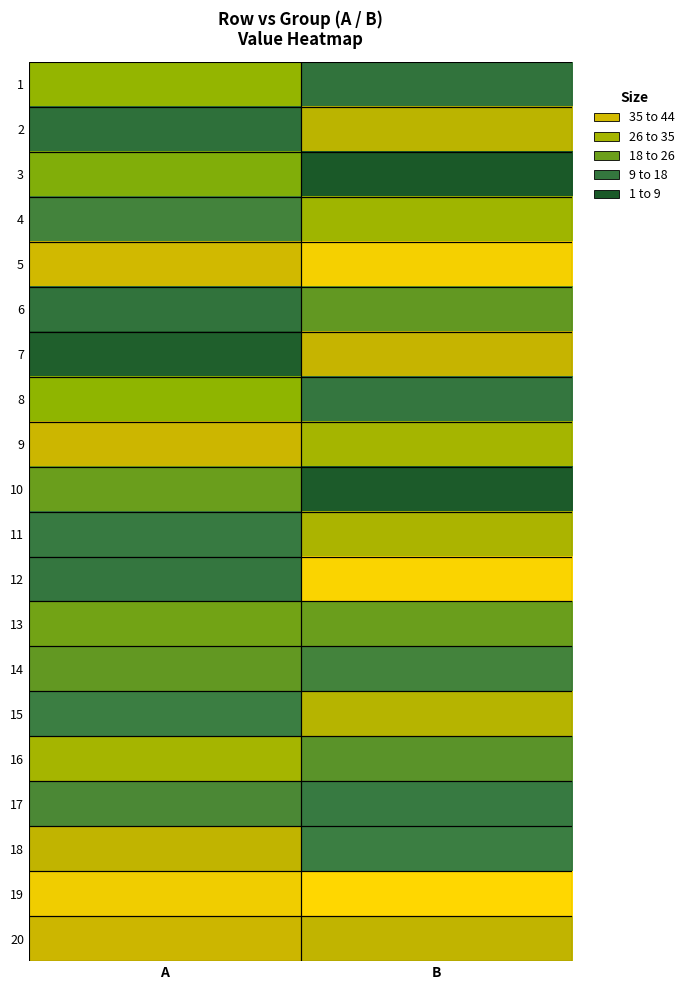

How many distinct data groups are displayed?

20